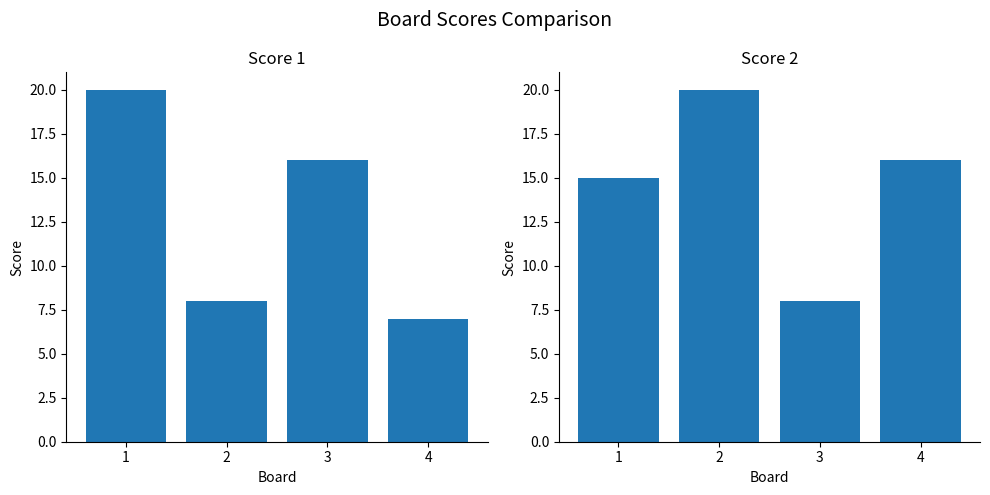

Reading left to right, what are all the values shown in this chart?

Score 1: 20	8	16	7
Score 2: 15	20	8	16